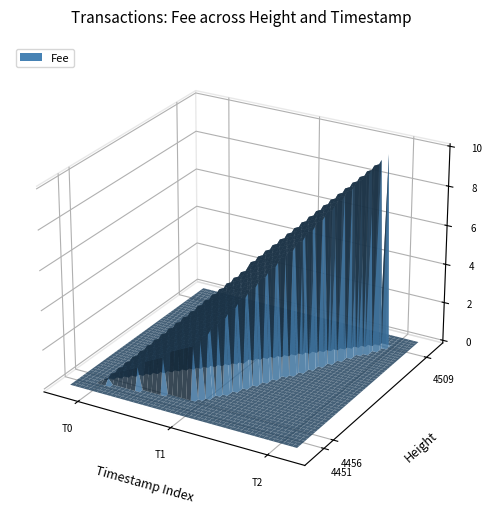

Reading right to left, transcribe all the data shown in this chart.

10.2	2.9	0.1